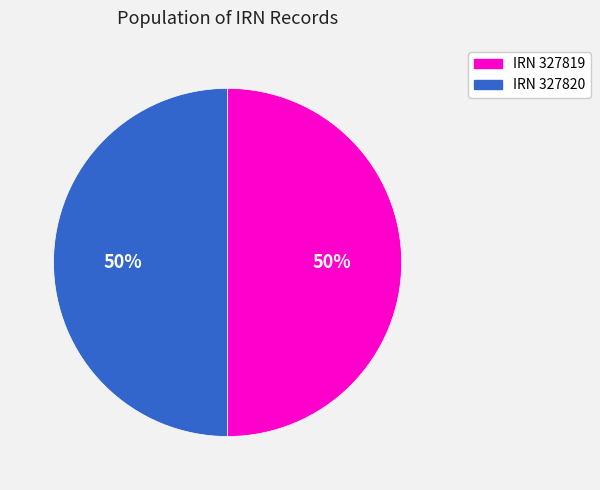

True or false: IRN 327819 accounts for 50% of the total.

True